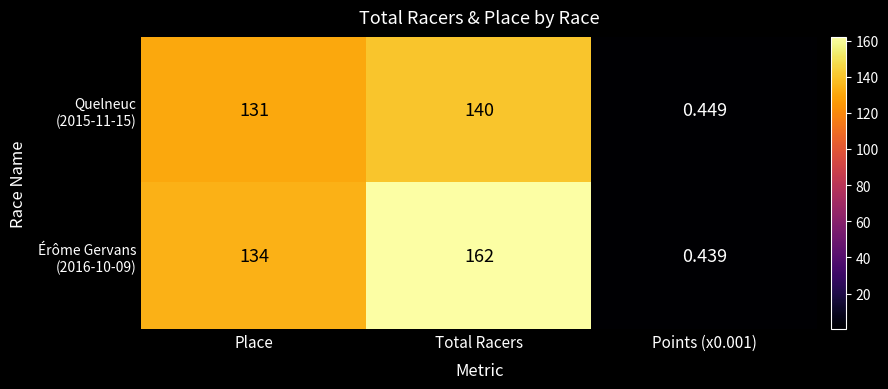

Which label corresponds to the largest value in the chart?

Total Racers